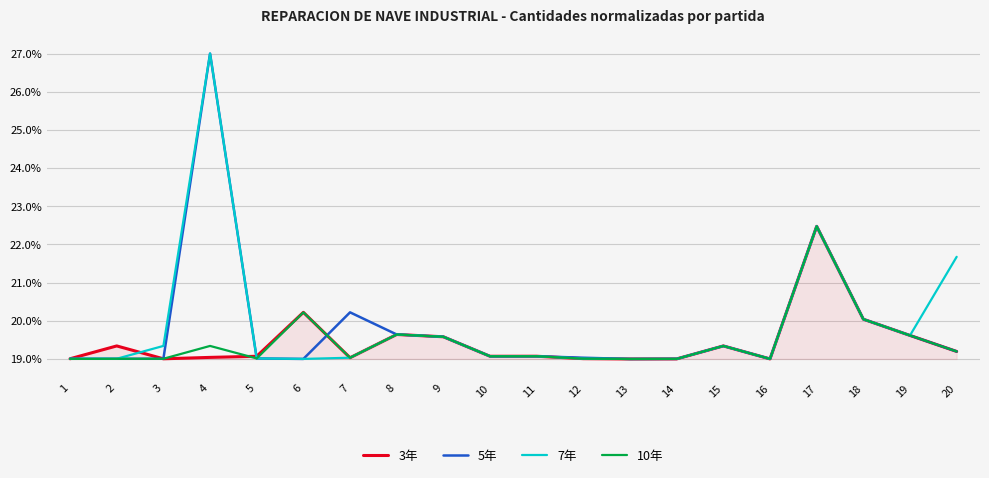

What is the greatest value displayed?

27.0